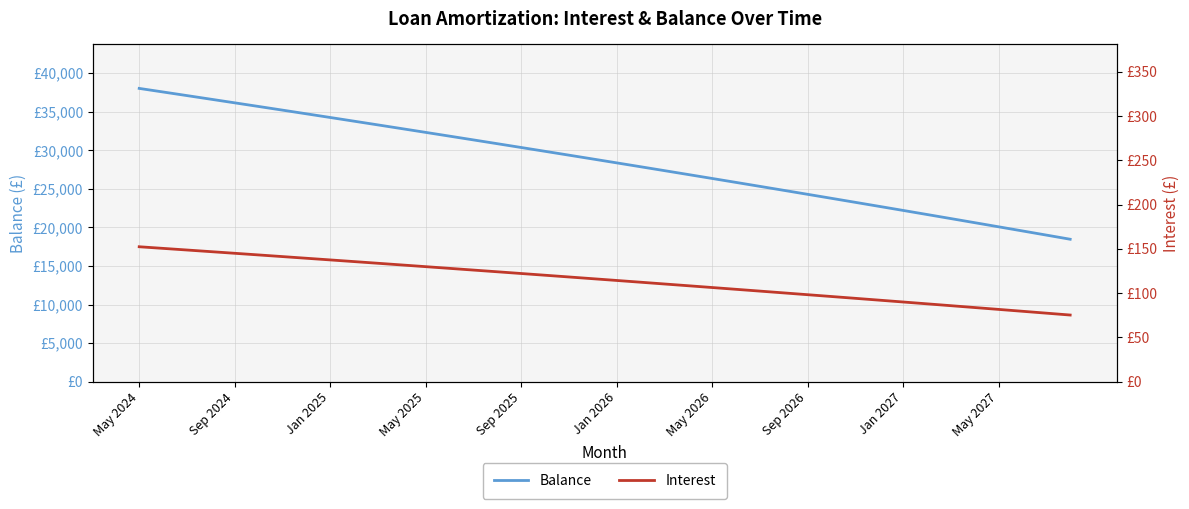

Does the chart display data point markers on the line(s)?

No